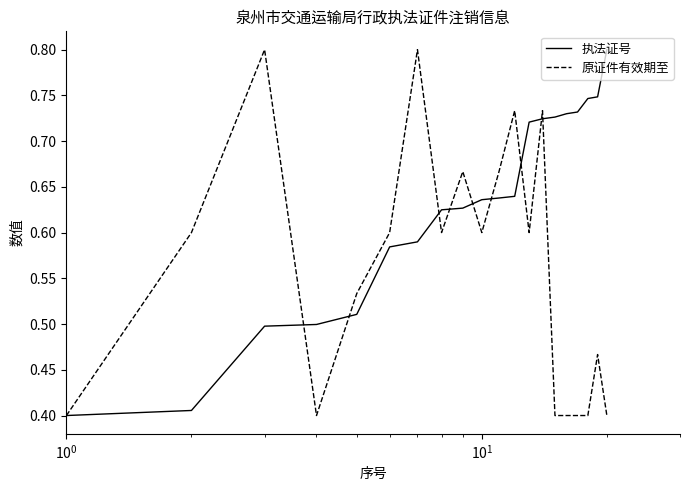

What is the maximum value for 执法证号?

0.8